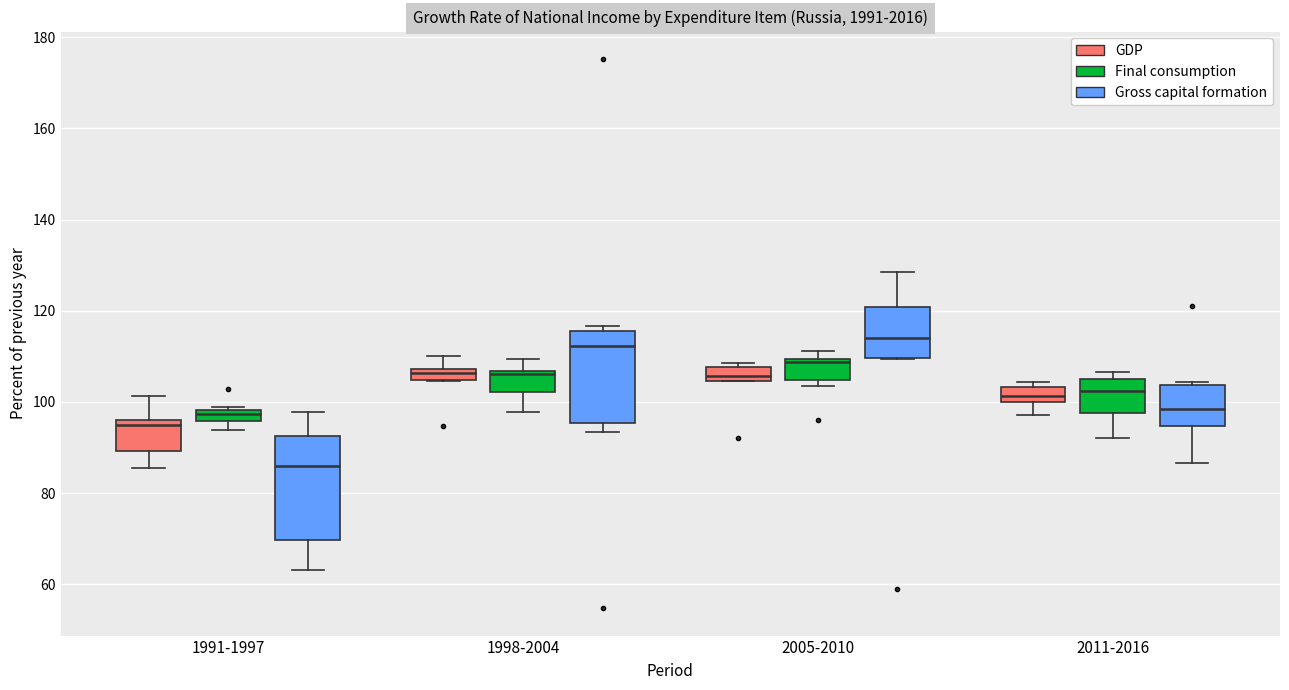

Where is the upper edge of the box for 1998-2004 (GDP) on the y-axis? The values are not printed on the chart, so give them approximately, as read against the axis.

108